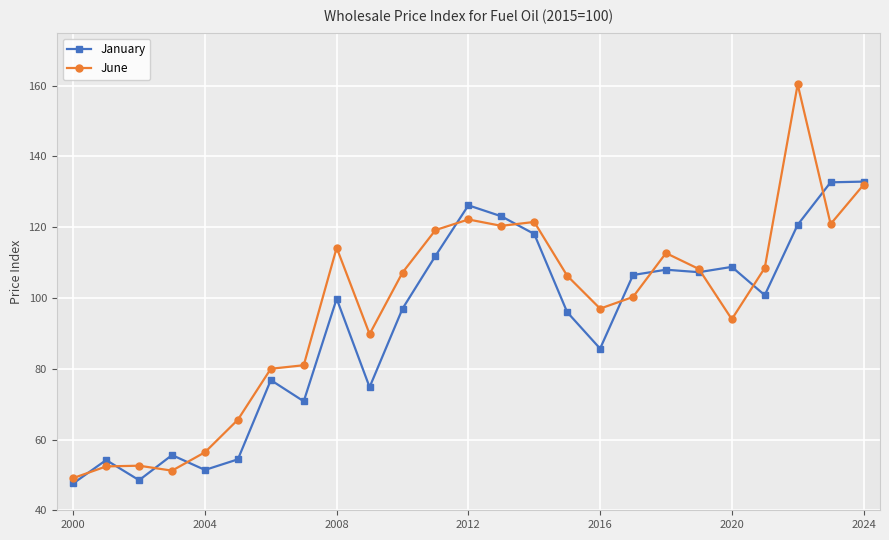

In January, how many points are higher than both neighbors (excluding endpoints)?

7